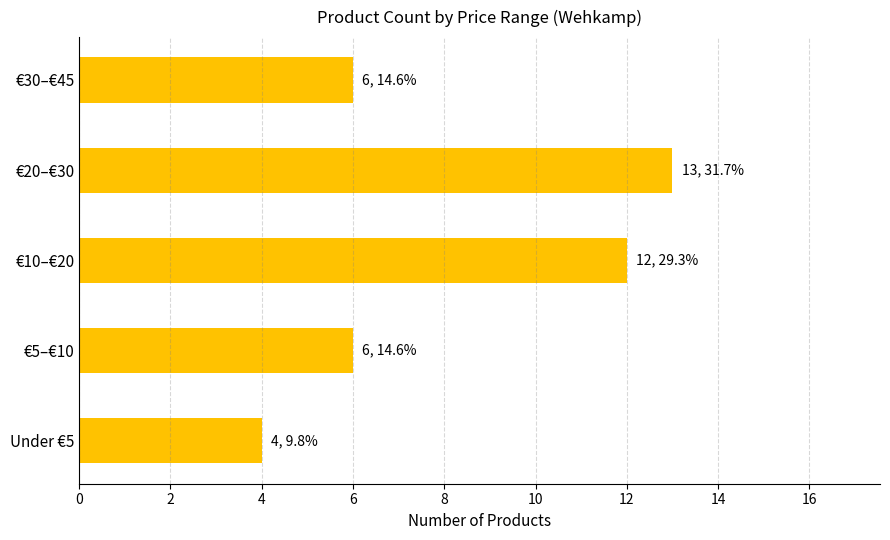

What is the ratio of the value at €30–€45 to the value at €20–€30?

0.5